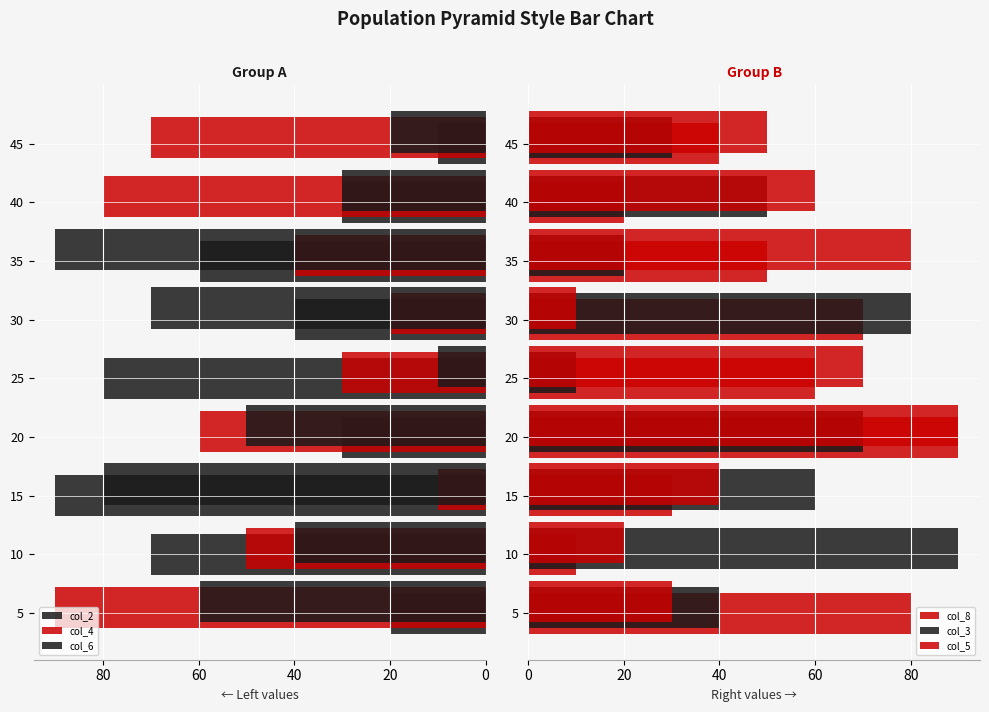

How many groups of bars are there?

9